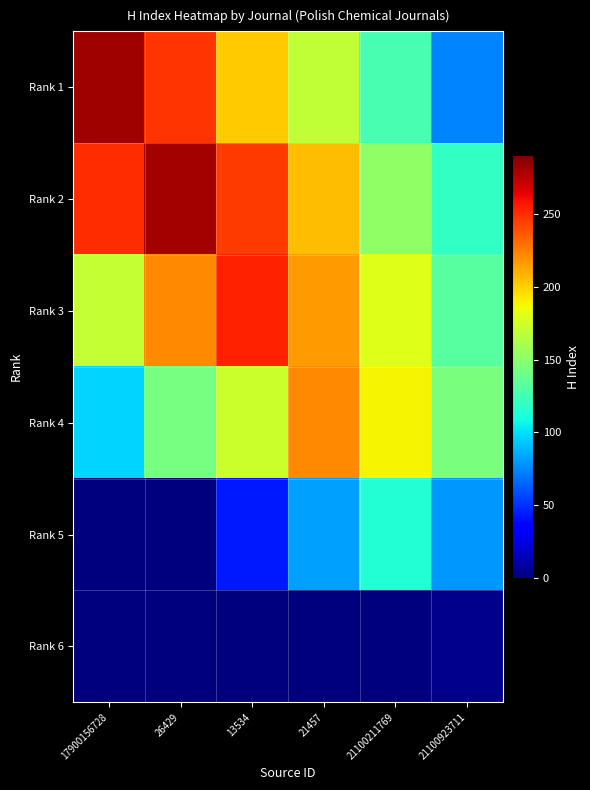

How many distinct data groups are displayed?

6